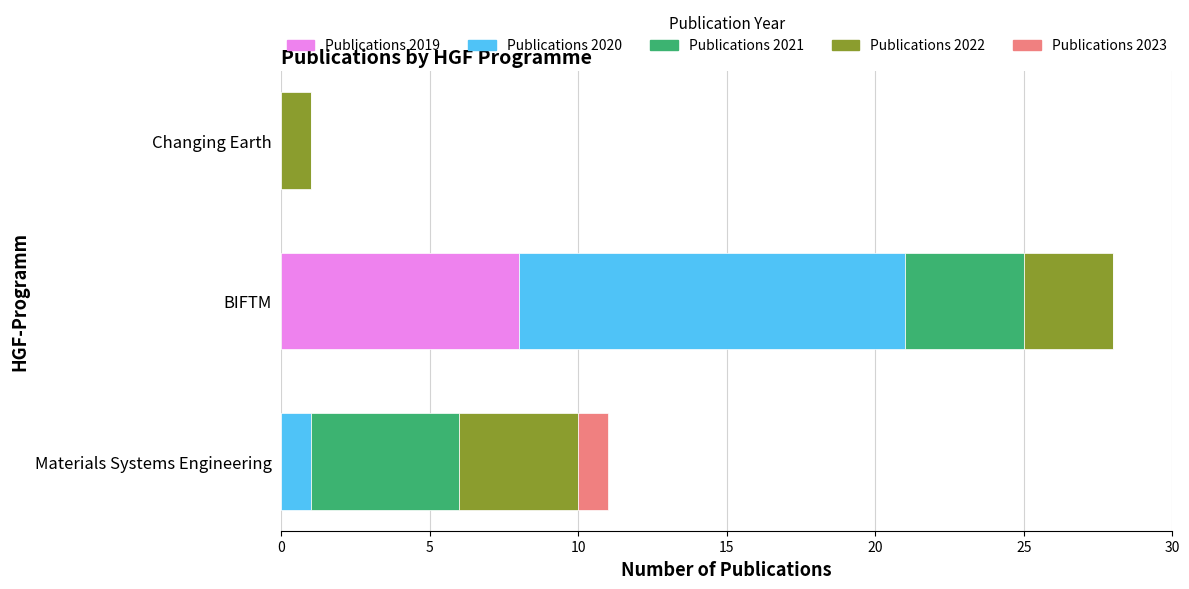

What is the maximum value for Publications 2019?

8